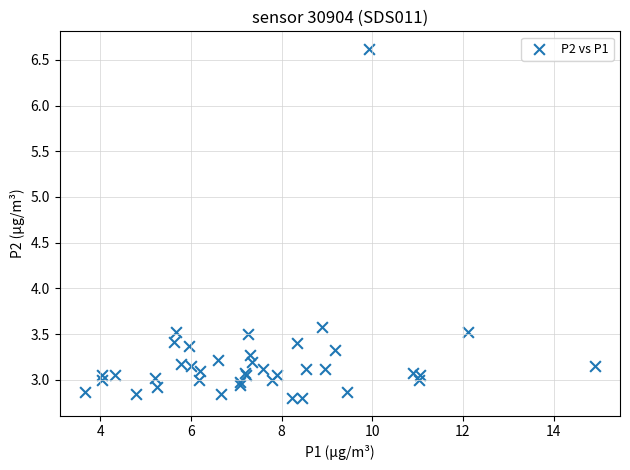

What Y value in the scatter plot is closest to 4?

3.6